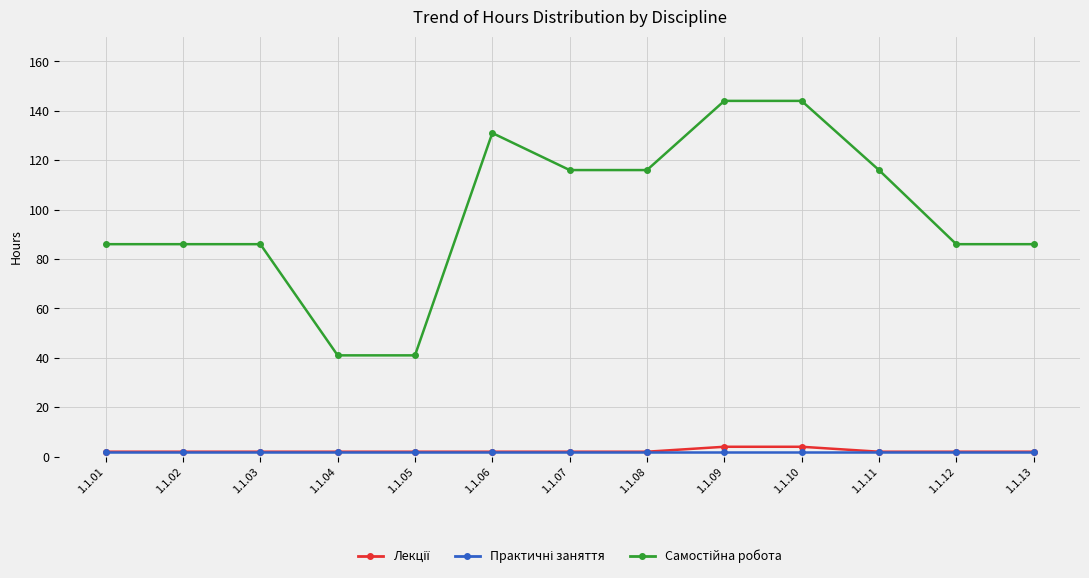

At which category does the chart reach its minimum across all series?

1.1.01